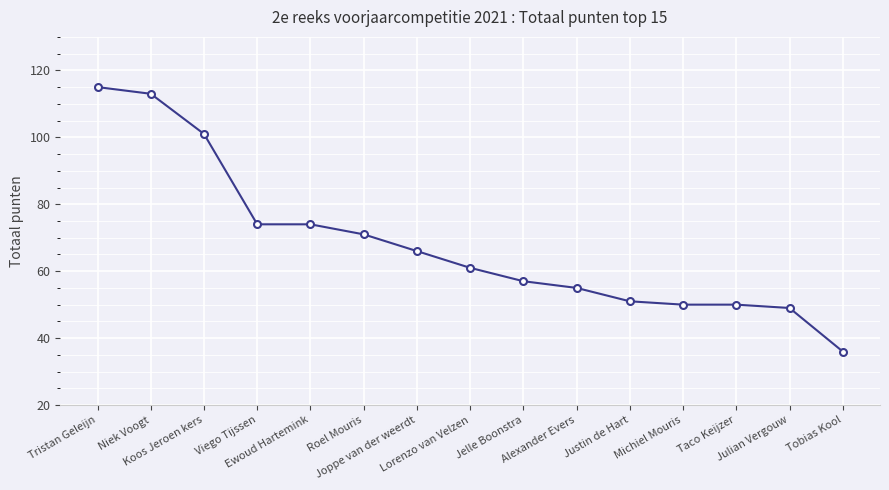

Read the value at Viego Tijssen, to the nearest 5.

75